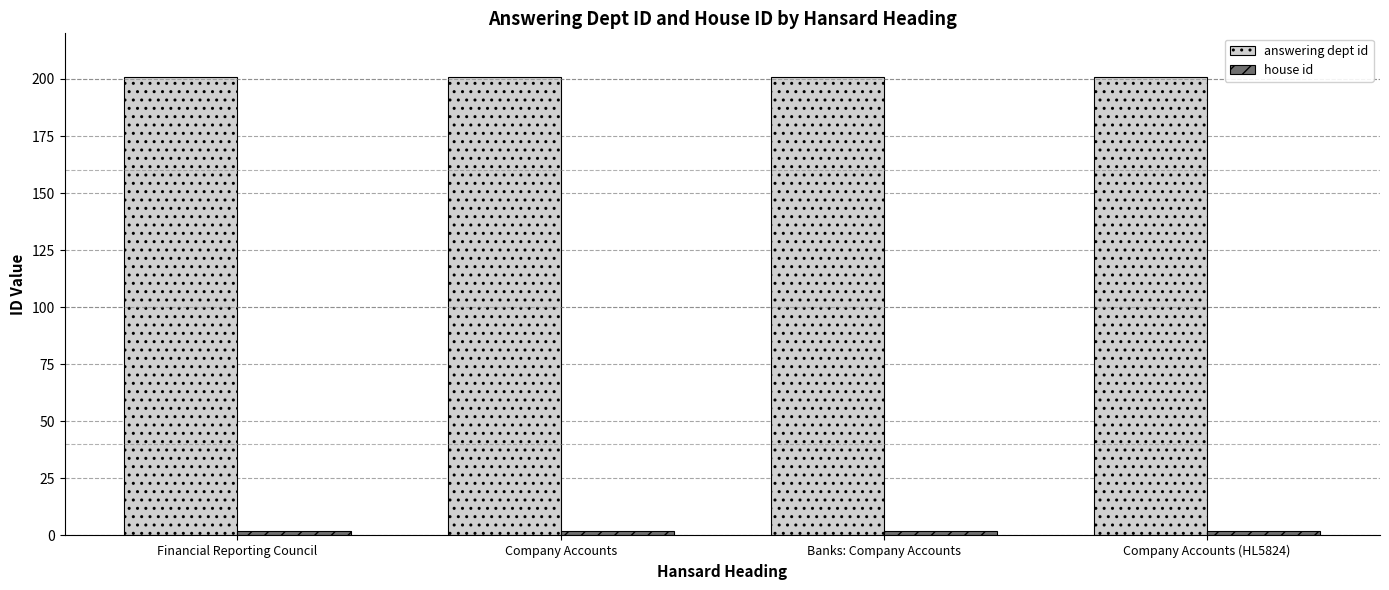

Which series has the largest total across all categories?

answering dept id